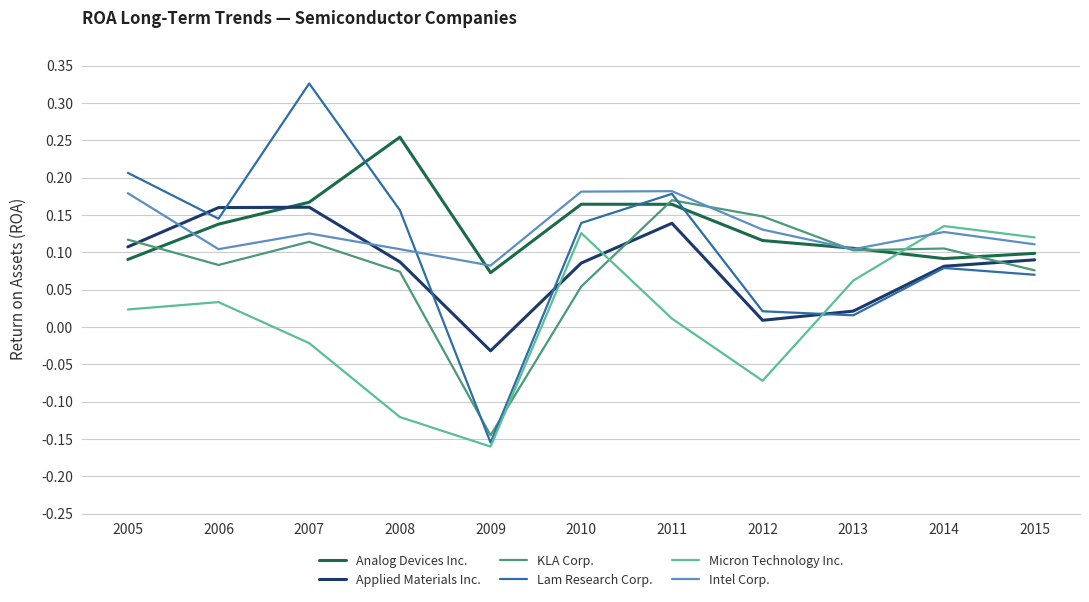

The KLA Corp. series shows 0.1 at 2008. True or false?

True